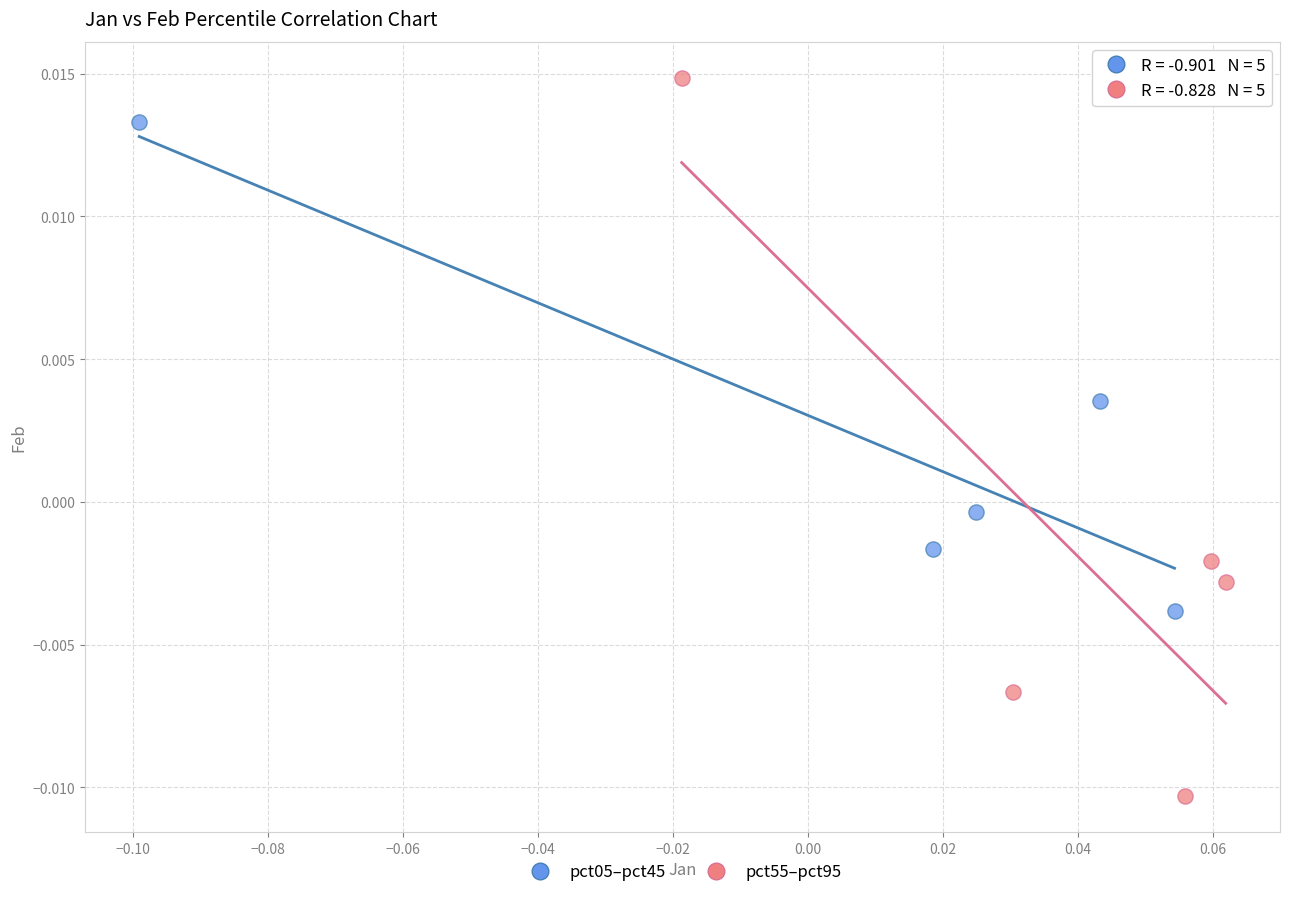

Which series reaches the maximum Y coordinate?

pct55–pct95